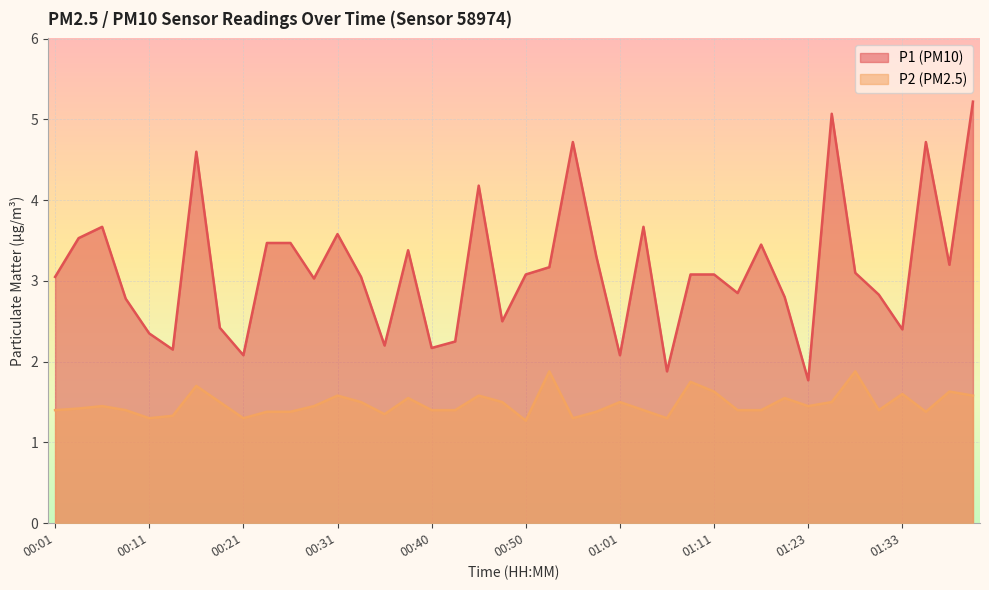

How many data points in P1 are above 3?

24